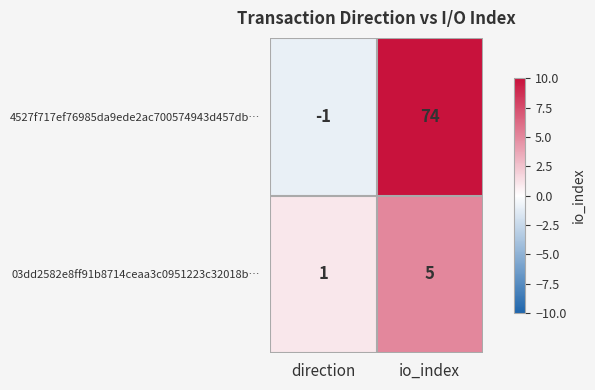

What is the spread (max minus min) of values at io_index?

69